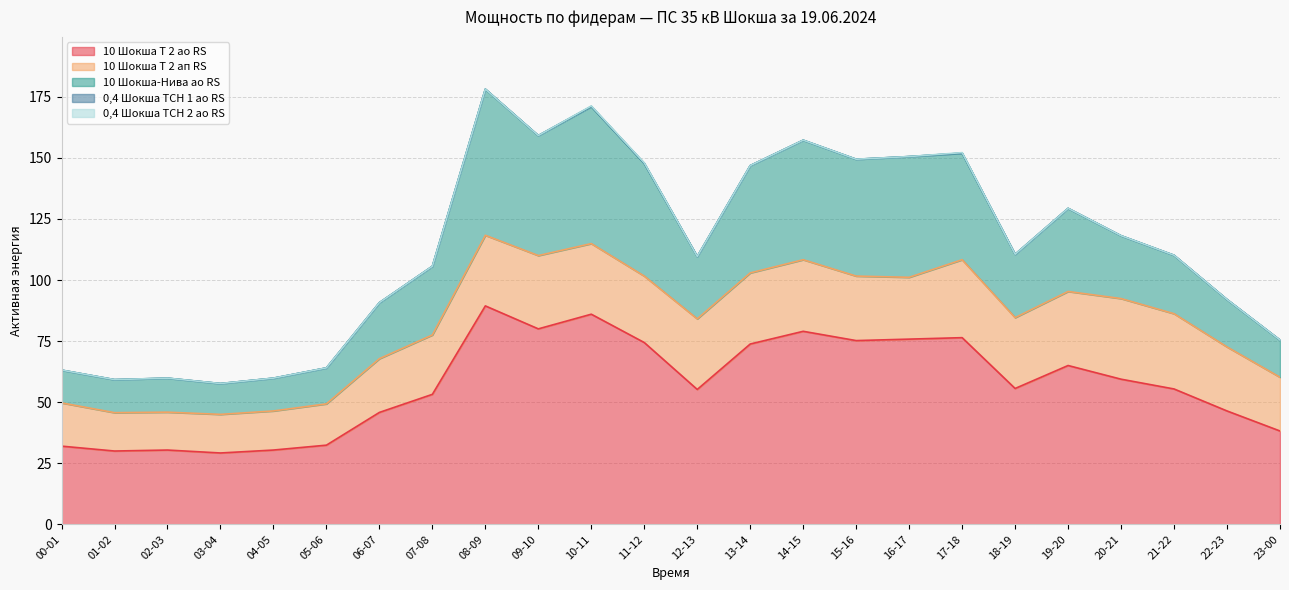

What is the total value across all series at 11-12?

147.9